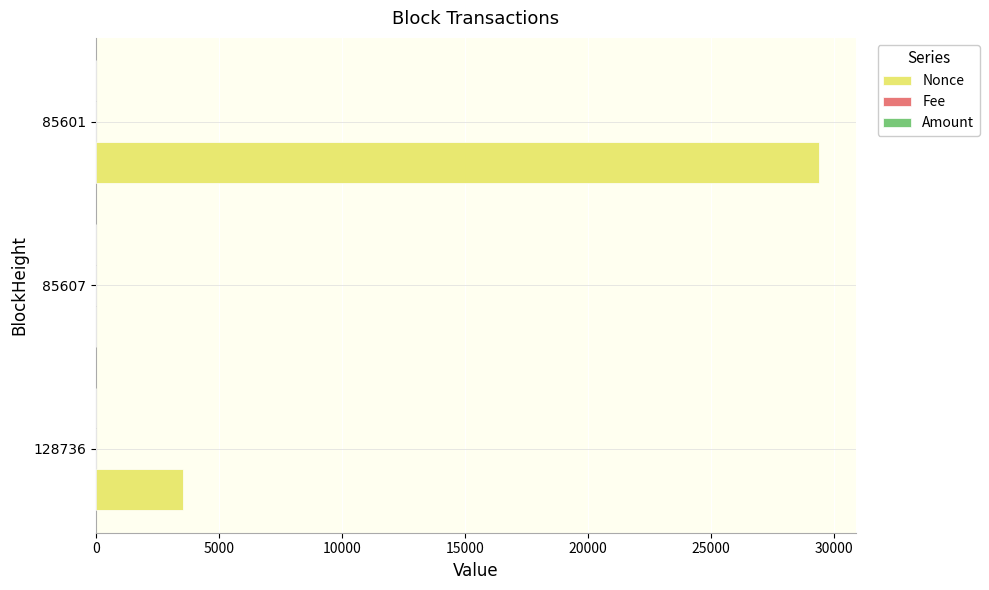

True or false: Nonce has a value of -20489.2 at 85607.

False